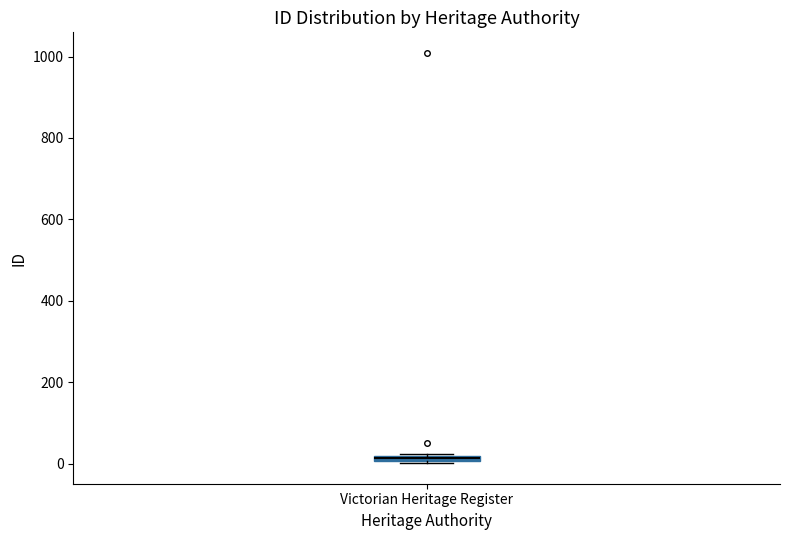

Where is the lower edge of the box for Victorian Heritage Register on the y-axis? The values are not printed on the chart, so give them approximately, as read against the axis.

0